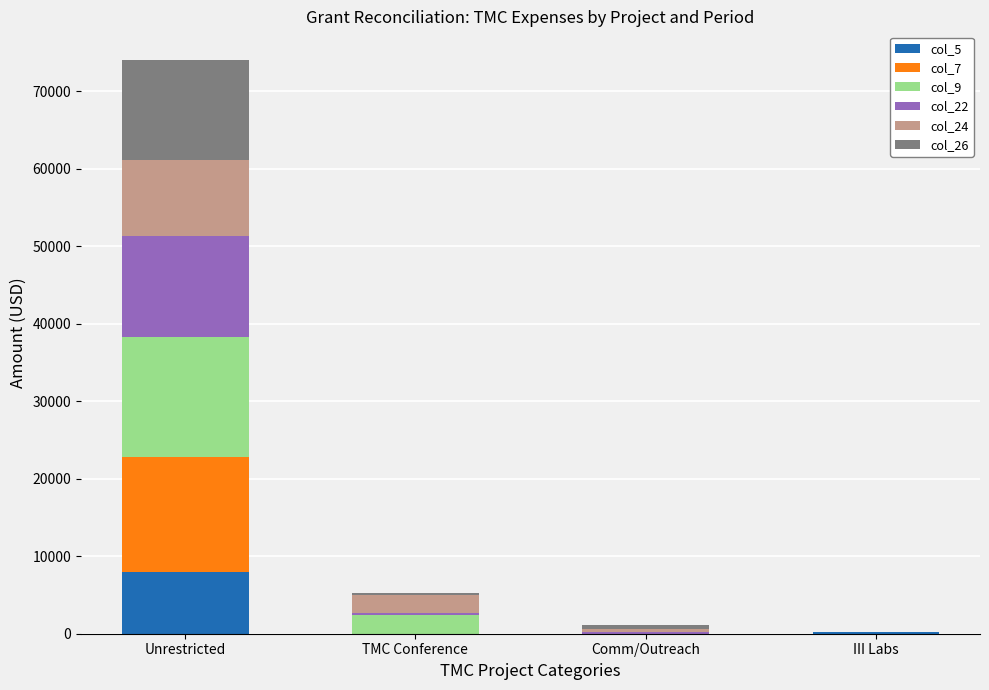

At which category is the sum across all series the highest?

Unrestricted